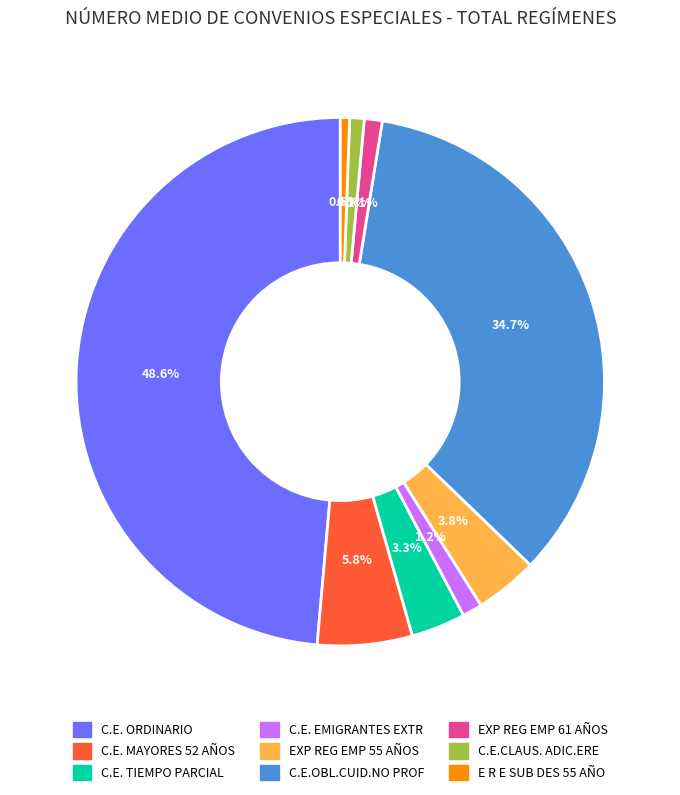

To the nearest percent, what portion does C.E. EMIGRANTES EXTR represent?

1%